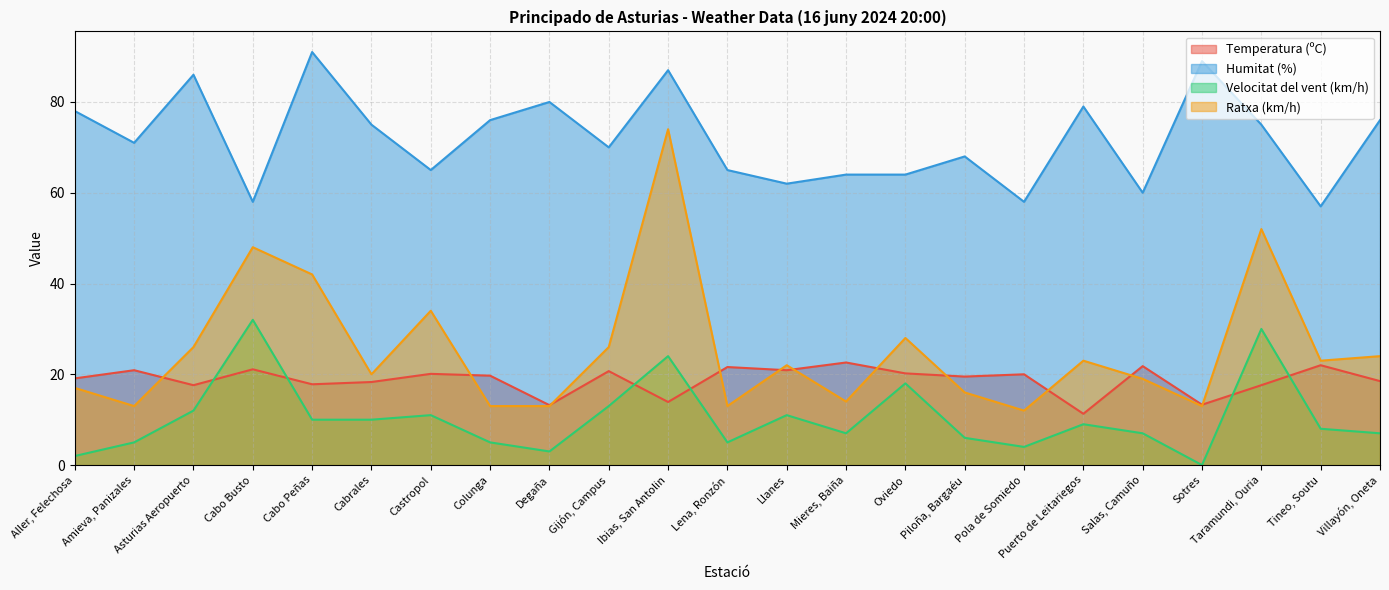

Which series ends up on top after the final intersection of Ratxa (km/h) and Temperatura (ºC)?

Ratxa (km/h)